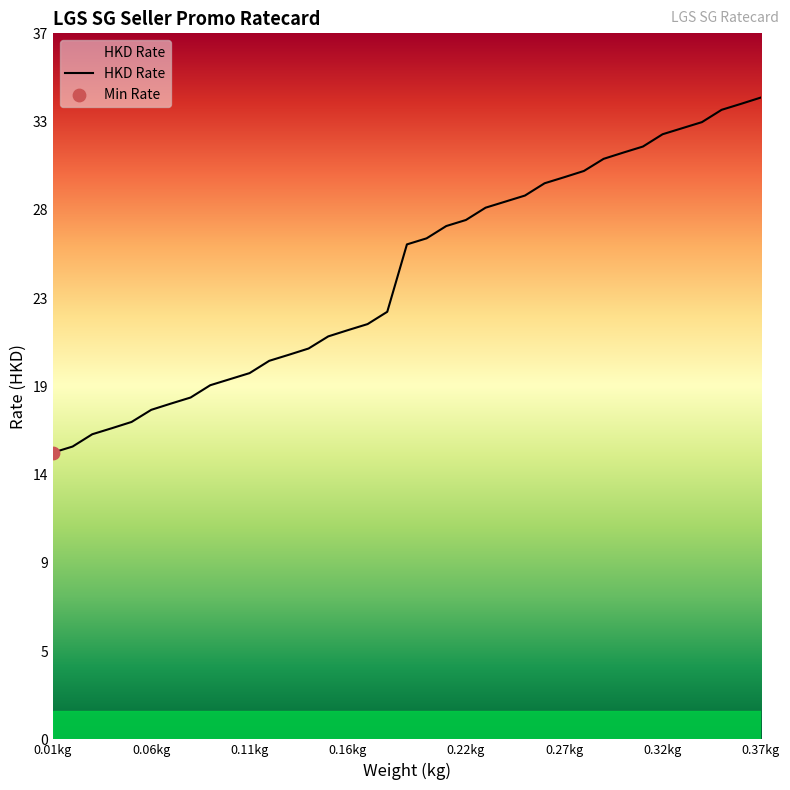

What is the difference between the maximum and minimum values?

18.8